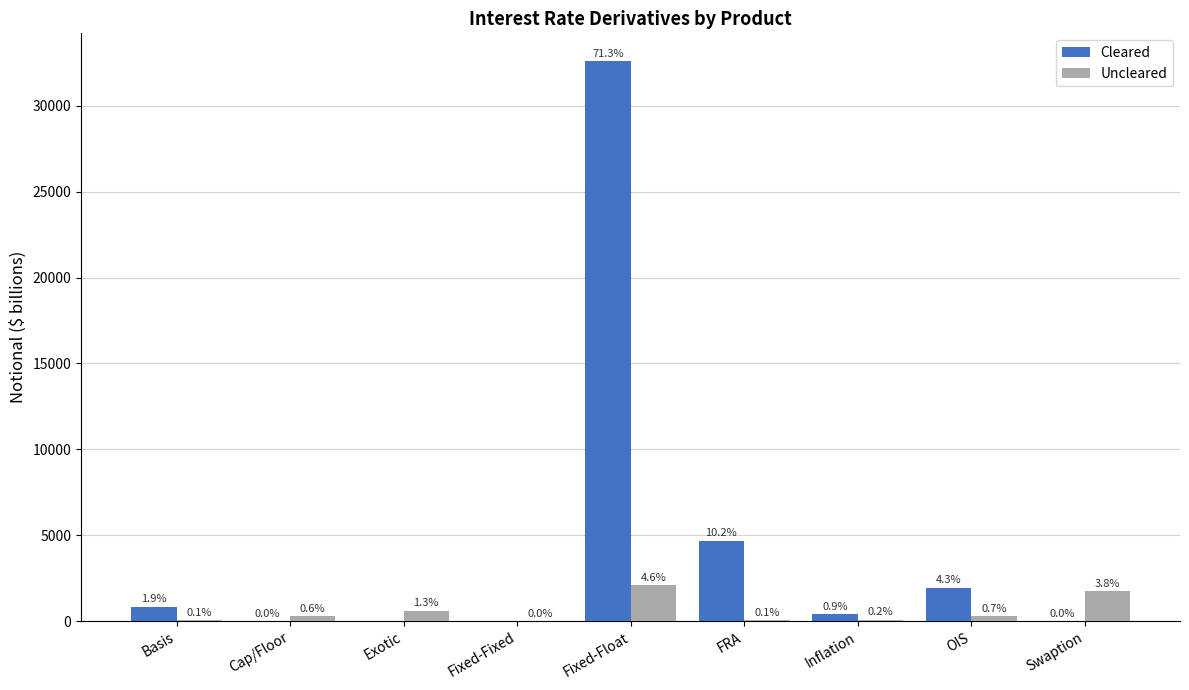

How many groups of bars are there?

9